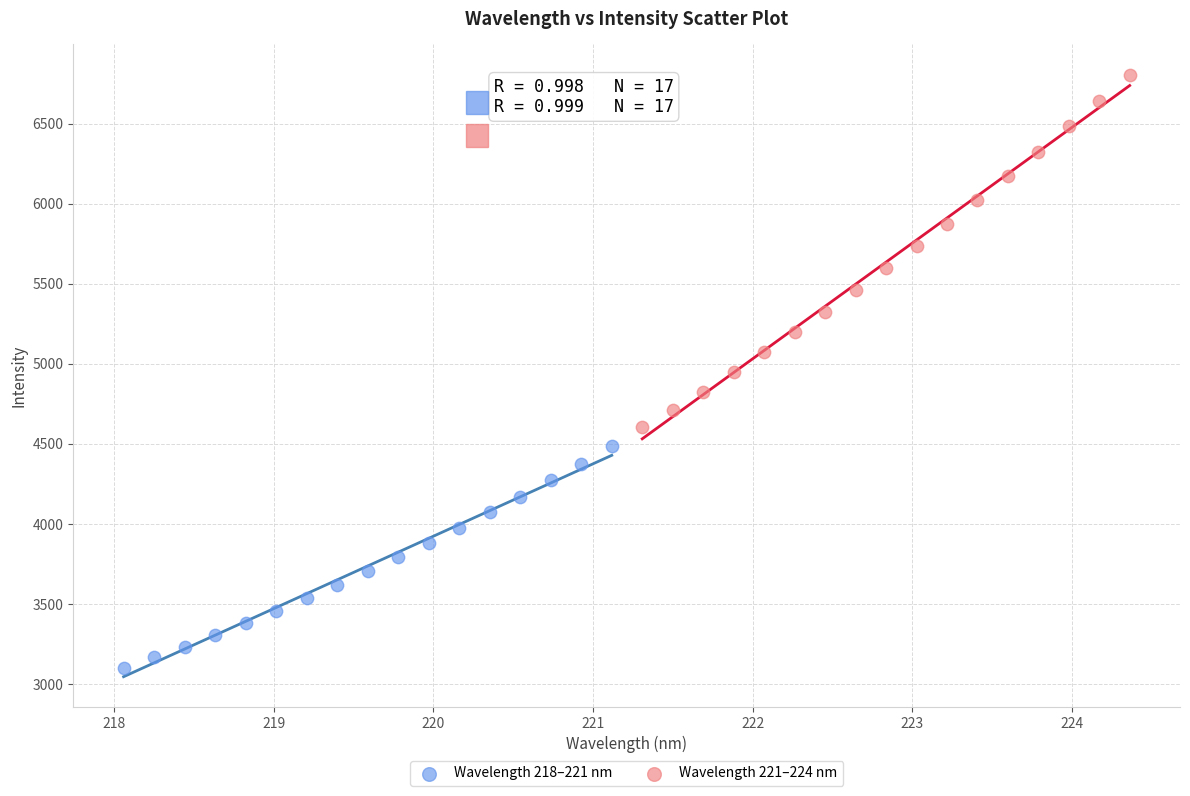

Which series contains the highest Y value?

Wavelength 221–224 nm